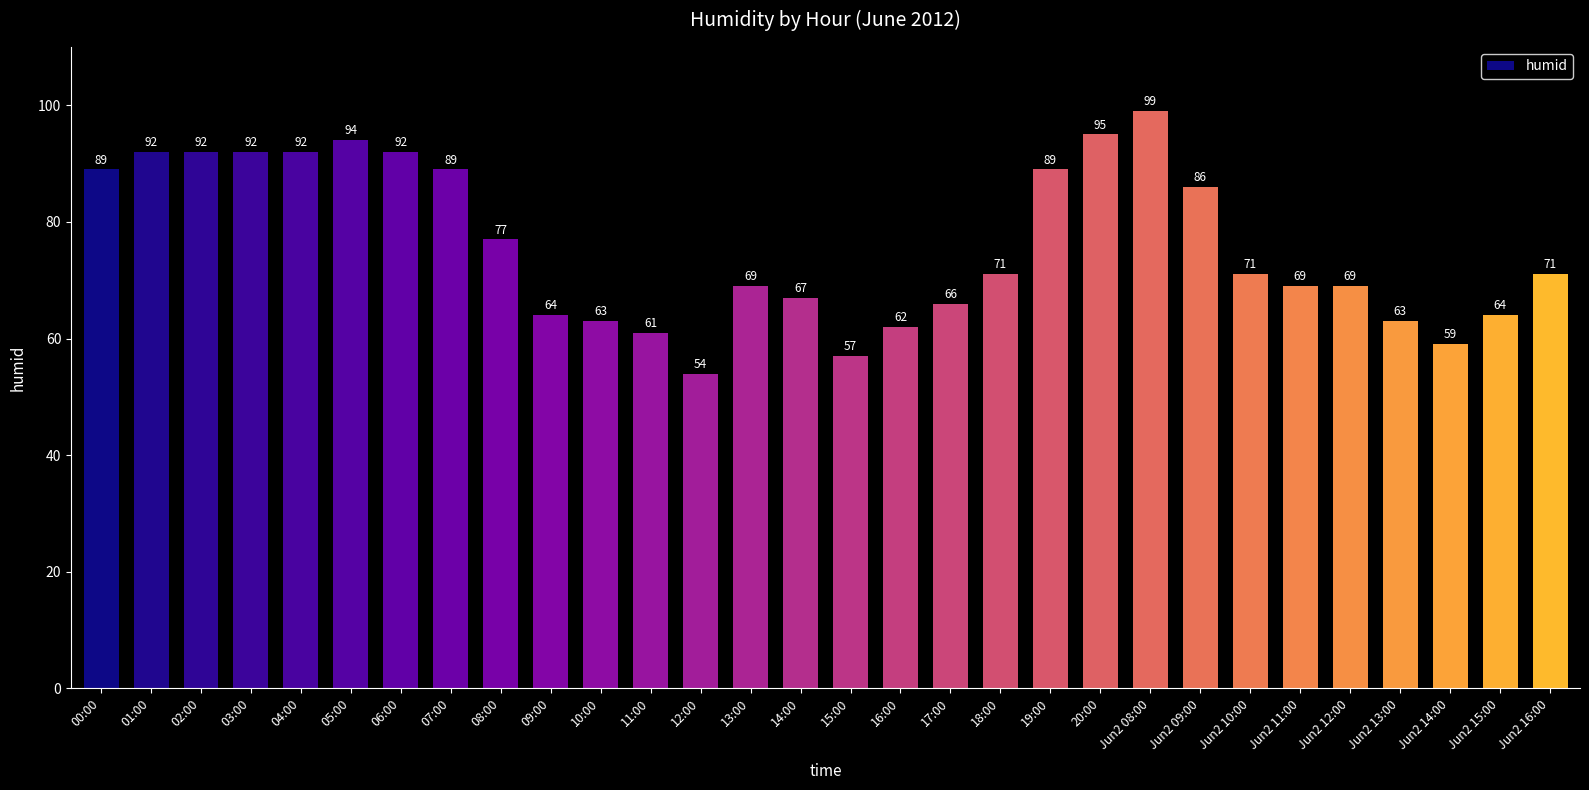

What is the change in value from 08:00 to Jun2 08:00?

+22